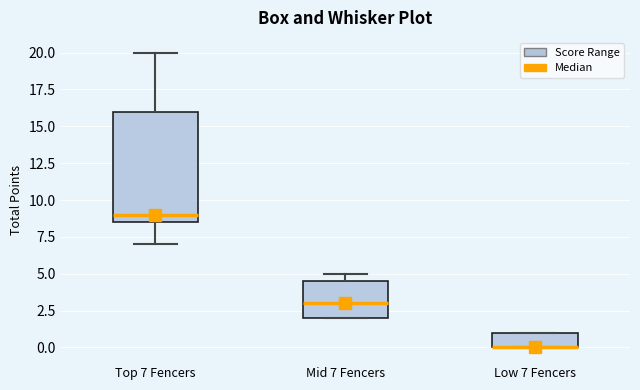

Reading left to right, transcribe this box plot: for each box, give where its median line is, the range the box spans, and where its two whiskers end, as read against the y-axis. The values are not printed on the chart, so give them approximately, as read against the axis.

Top 7 Fencers: median 9.0, box 8.5 to 16.0, whiskers 7.0 to 20.0
Mid 7 Fencers: median 3.0, box 2.0 to 4.5, whiskers 2.0 to 5.0
Low 7 Fencers: median 0.0 (drawn on the box's lower edge), box 0.0 to 1.0, whiskers 0.0 to 1.0